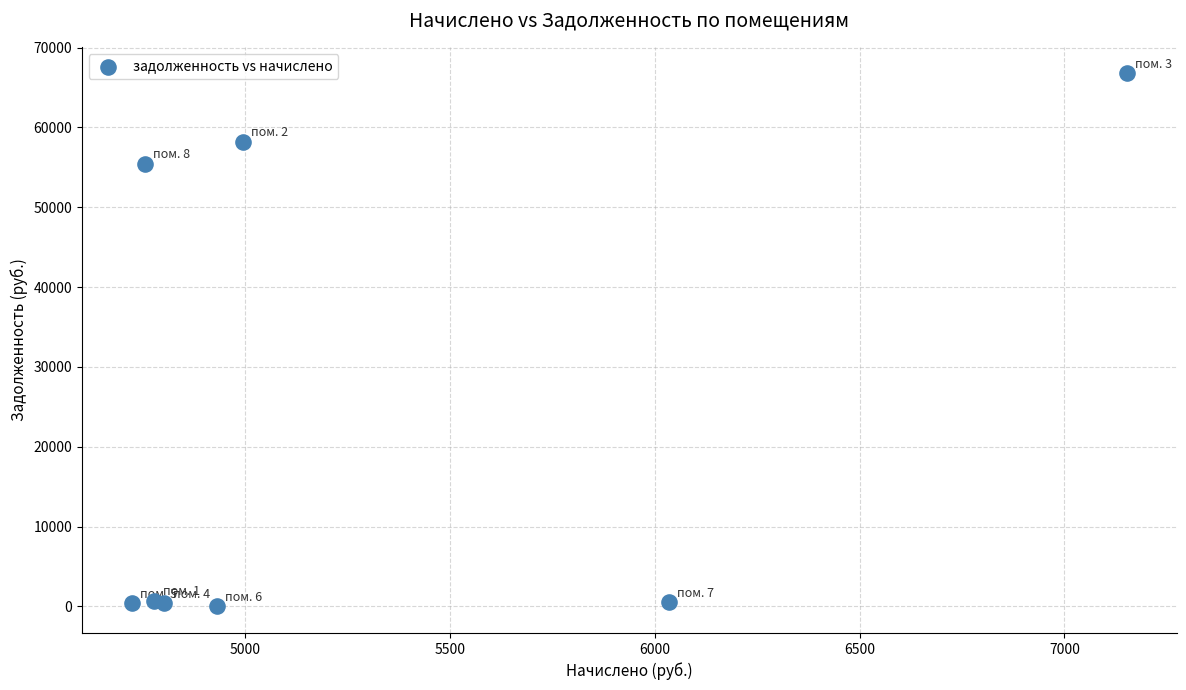

What Y value in the scatter plot is closest to 33375?

55430.3